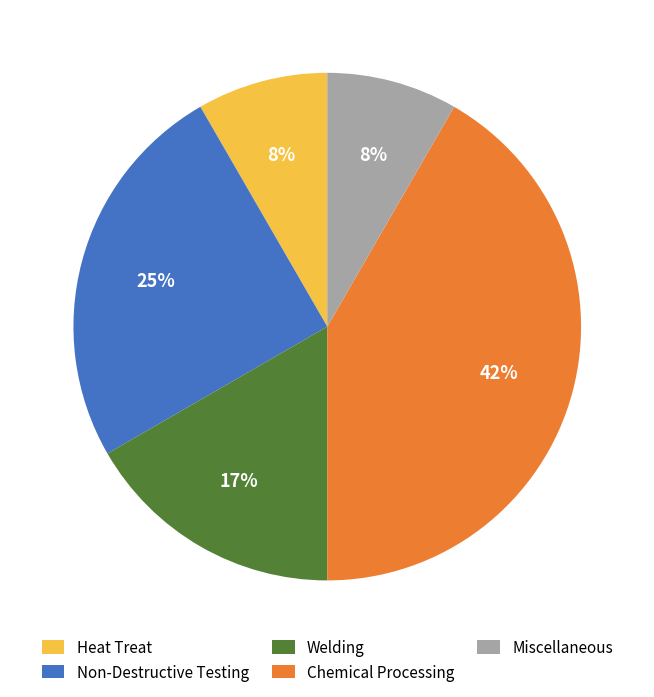

Is it true that Heat Treat is 8% of the pie?

True